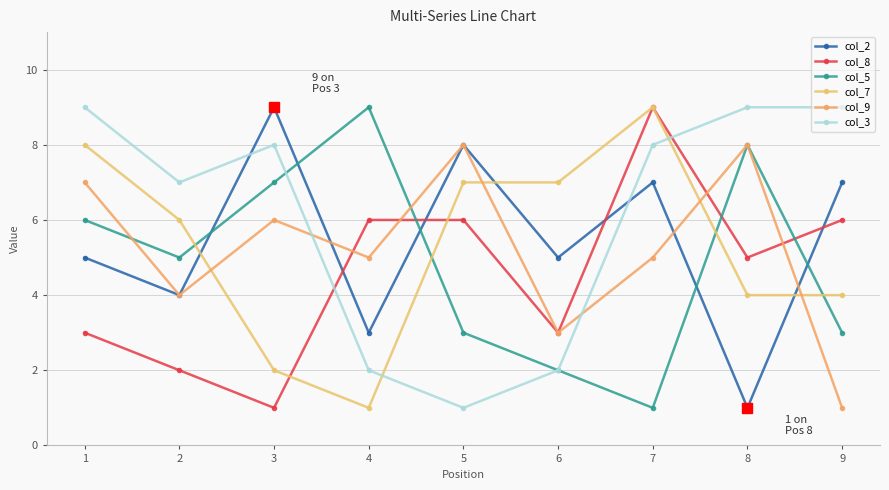

Reading left to right, extract all data points from this chart.

col_2: 5	4	9	3	8	5	7	1	7
col_8: 3	2	1	6	6	3	9	5	6
col_5: 6	5	7	9	3	2	1	8	3
col_7: 8	6	2	1	7	7	9	4	4
col_9: 7	4	6	5	8	3	5	8	1
col_3: 9	7	8	2	1	2	8	9	9